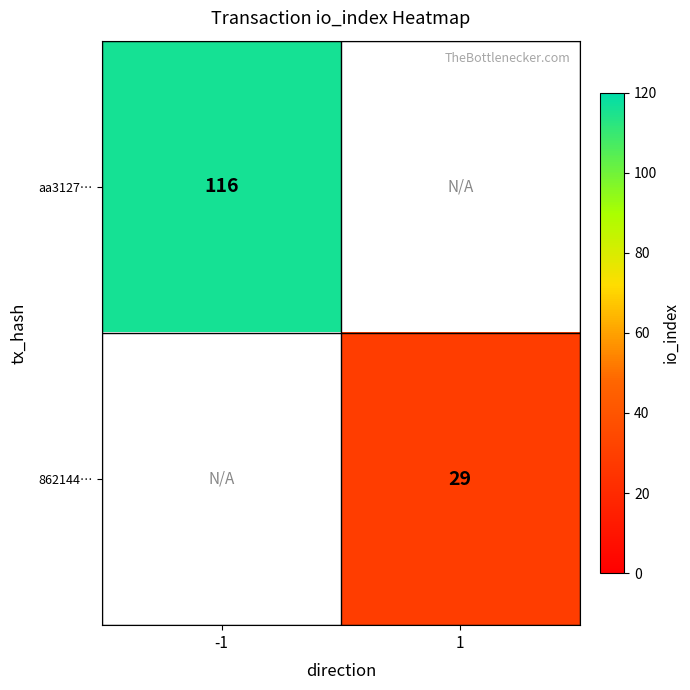

The aa3127… series shows 116 at -1. True or false?

True